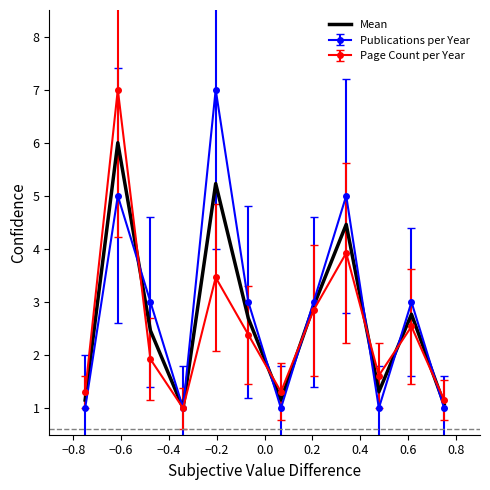

What is the highest value of the Publications per Year series?

7.0